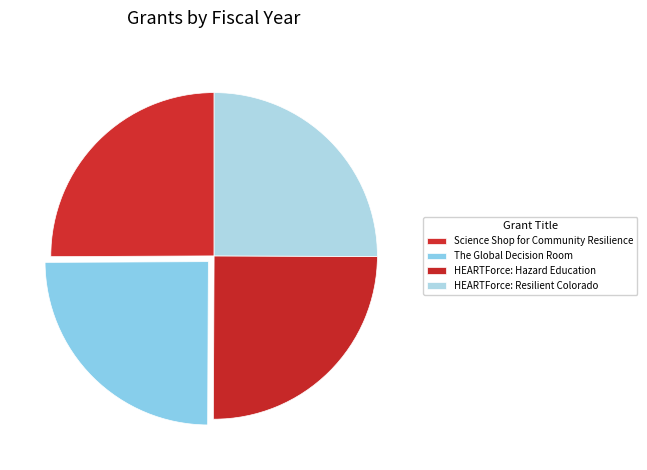

Is HEARTForce: Hazard Education the majority of the pie?

No